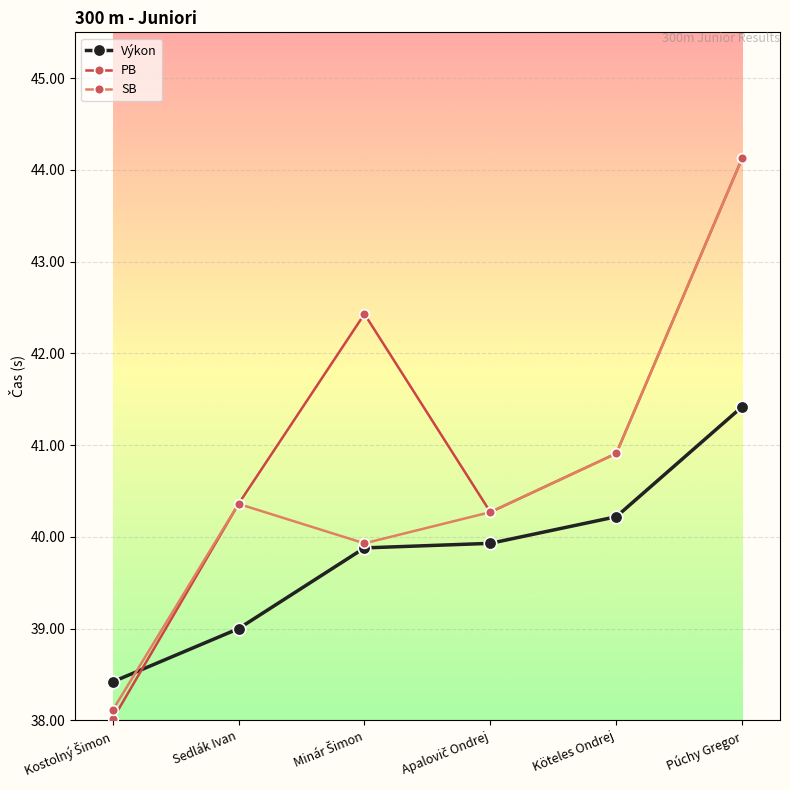

List the series in order of their overall mean, highest first.

PB, SB, Výkon